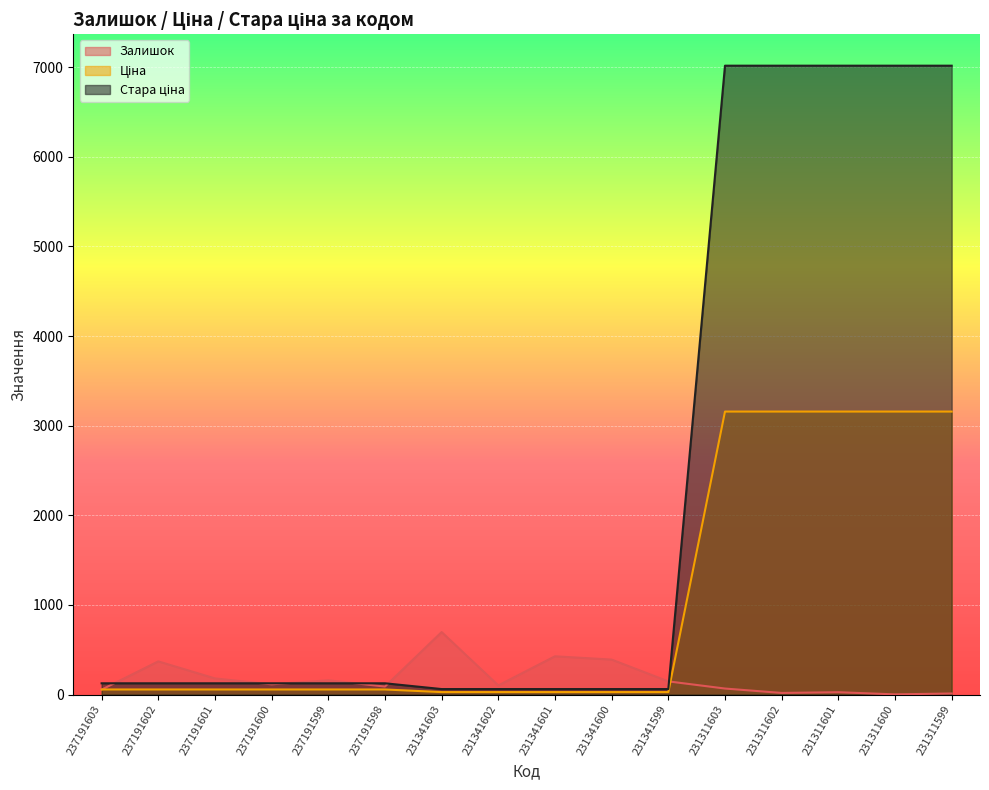

True or false: Залишок has a value of 67.0 at 231311603.

True